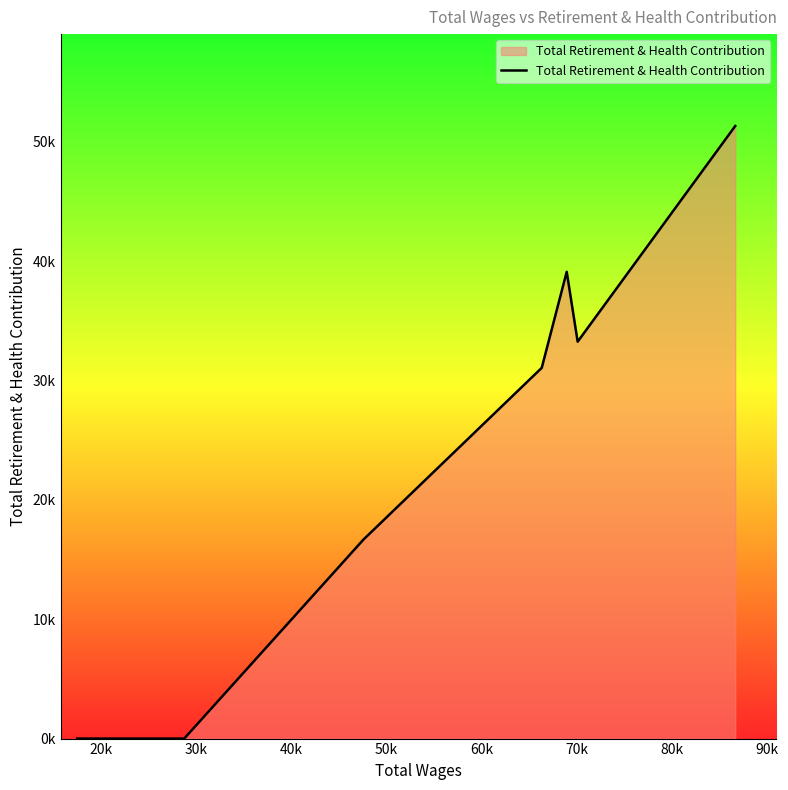

Does the chart display data point markers on the line(s)?

No